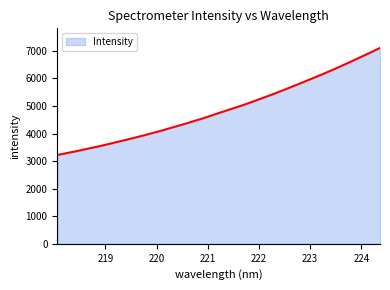

What is the difference between the maximum and minimum values?

3884.7